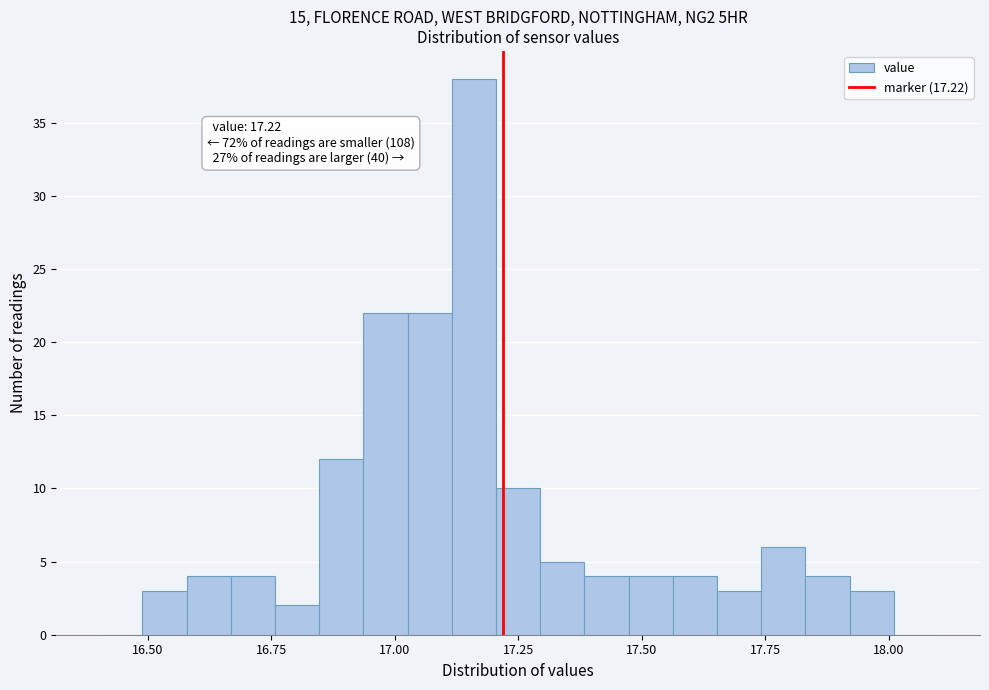

Around what value on the x-axis is the tallest bar? Give the approximate position of its centre, as read against the axis.

17.15